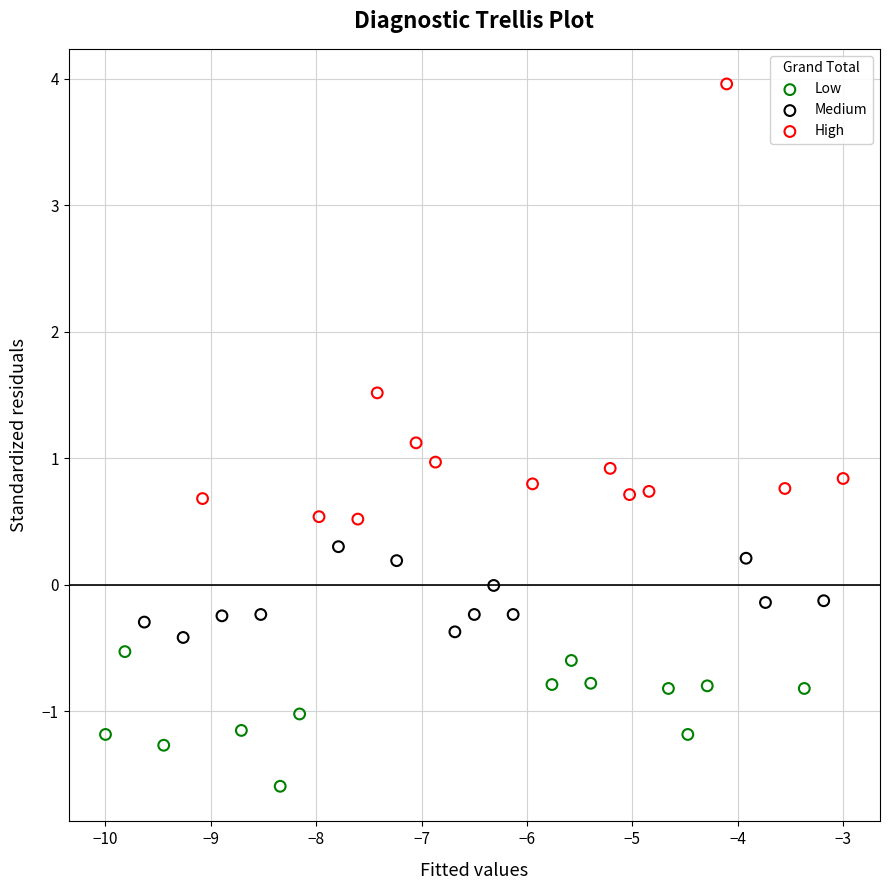

Which series has the widest spread of Y values?

High